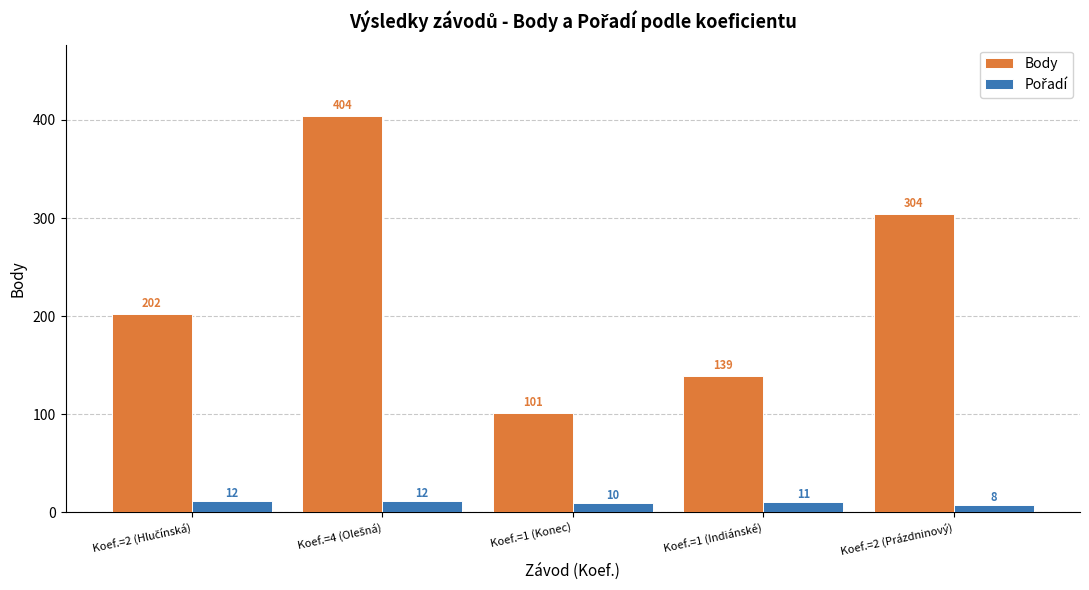

What is the maximum value shown in the chart?

404